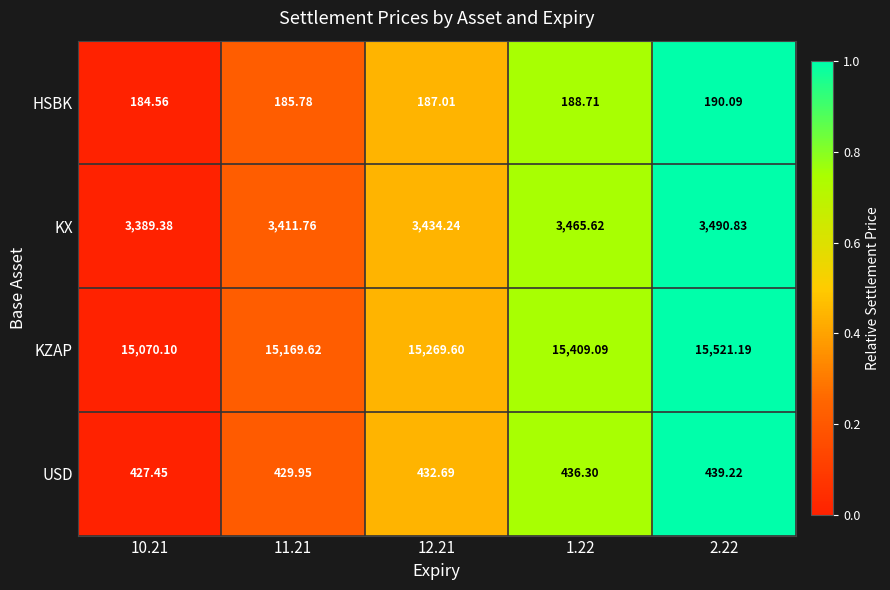

Which series changed the most between 10.21 and 12.21?

KZAP